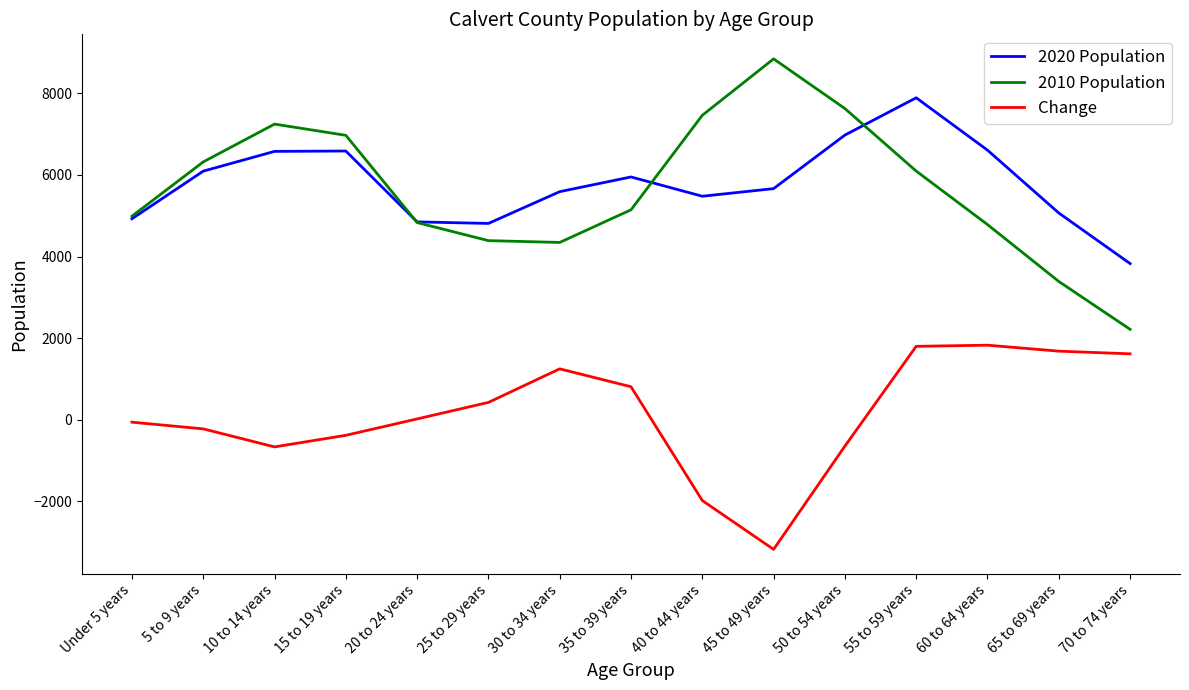

What is the sum of all Change values?

2243